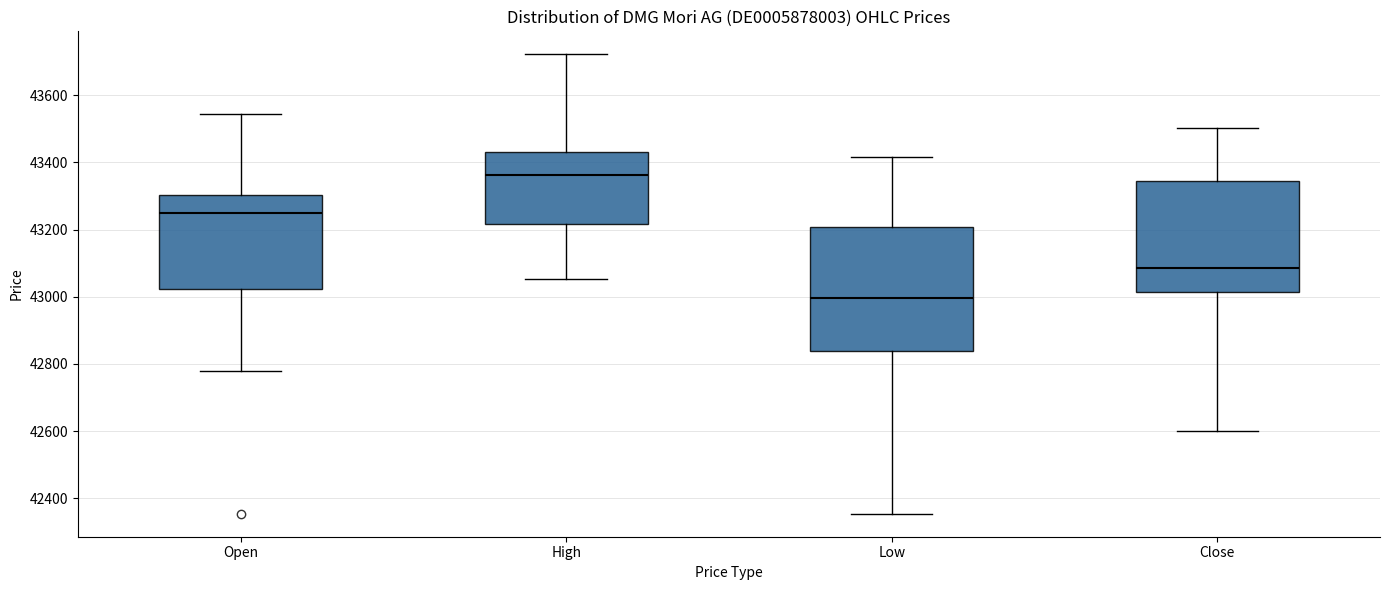

Reading left to right, transcribe this box plot: for each box, give where its median line is, the range the box spans, and where its two whiskers end, as read against the y-axis. The values are not printed on the chart, so give them approximately, as read against the axis.

Open: median 43240, box 43020 to 43300, whiskers 42780 to 43540
High: median 43360, box 43220 to 43440, whiskers 43060 to 43720
Low: median 43000, box 42840 to 43200, whiskers 42360 to 43420
Close: median 43080, box 43020 to 43340, whiskers 42600 to 43500